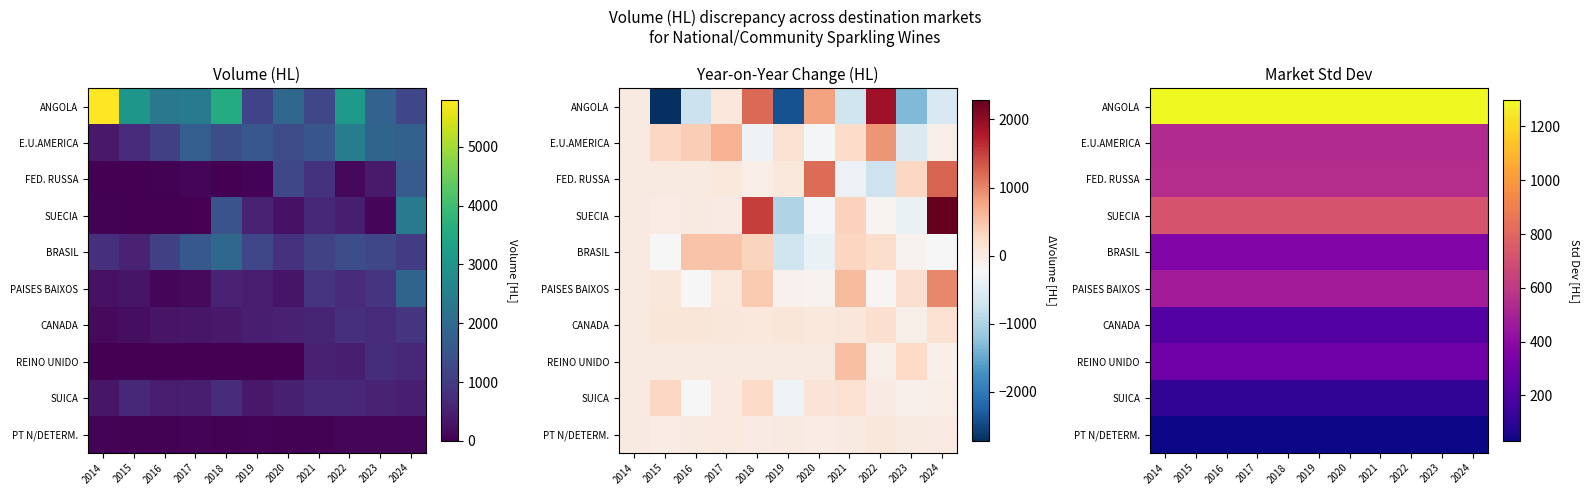

At which category is the sum across all series the highest?

2014